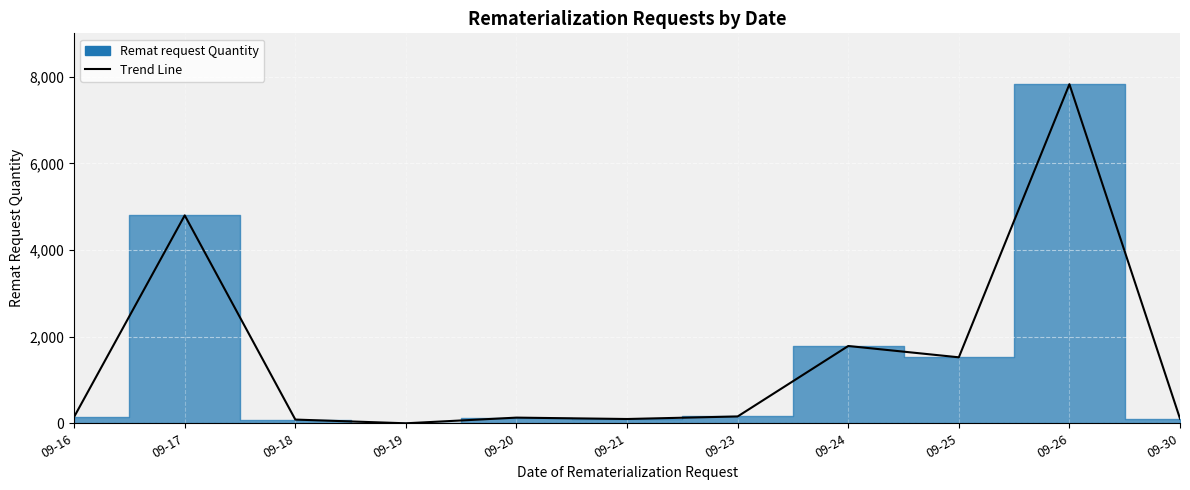

How many lines are shown in the chart?

1